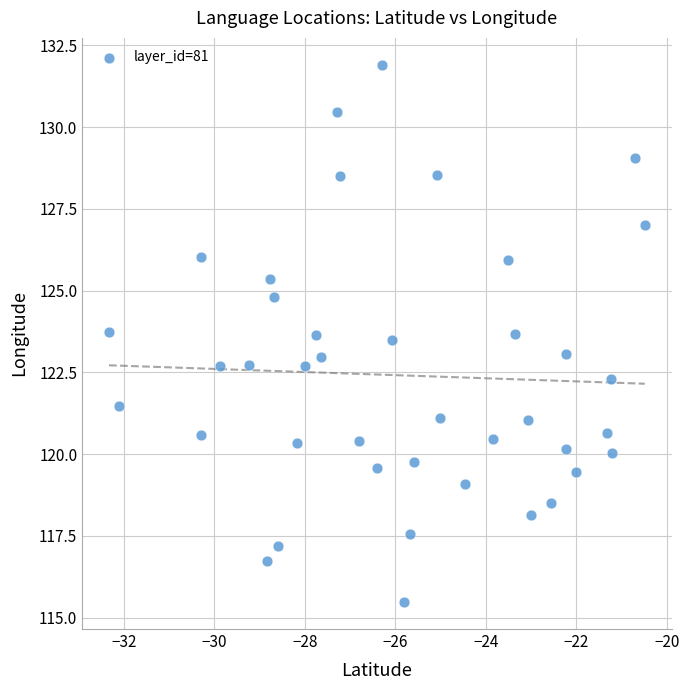

What is the range of Y values (max minus min)?

16.4